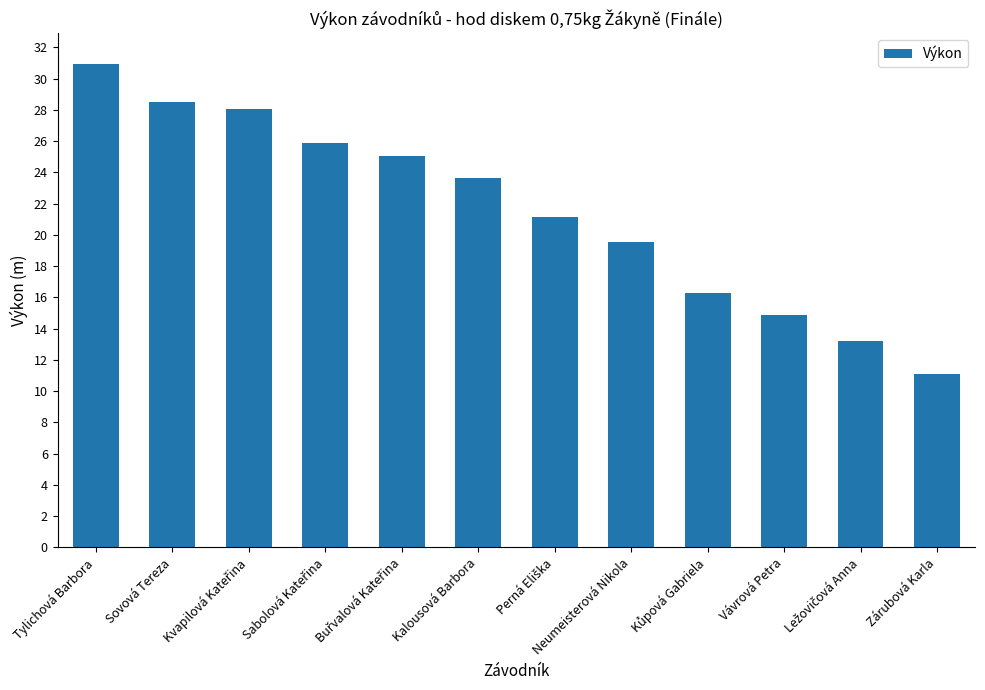

Which category has the lowest value across all series?

Zárubová Karla